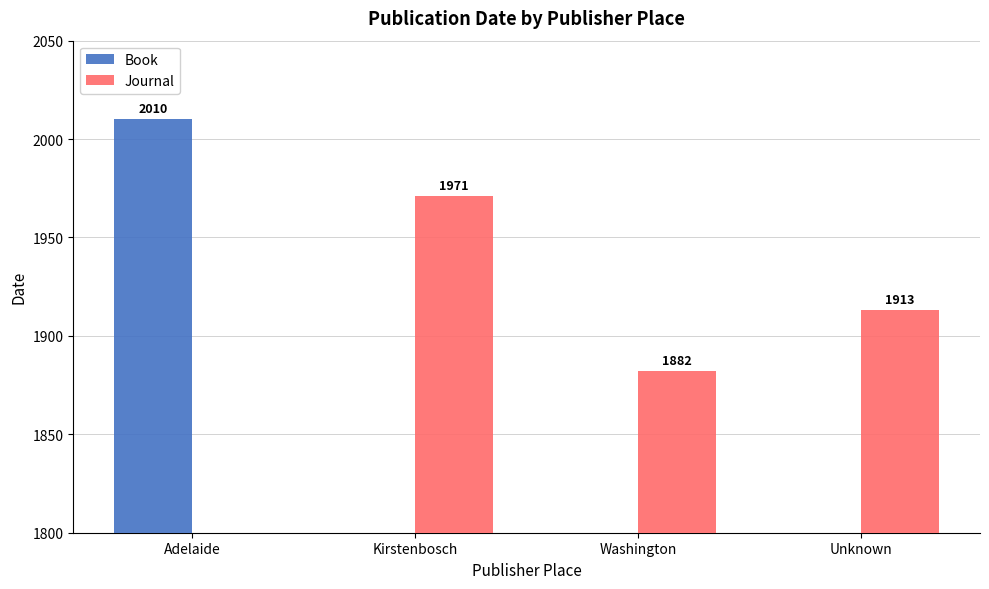

At Unknown, list the series in order from smallest to largest.

Book, Journal